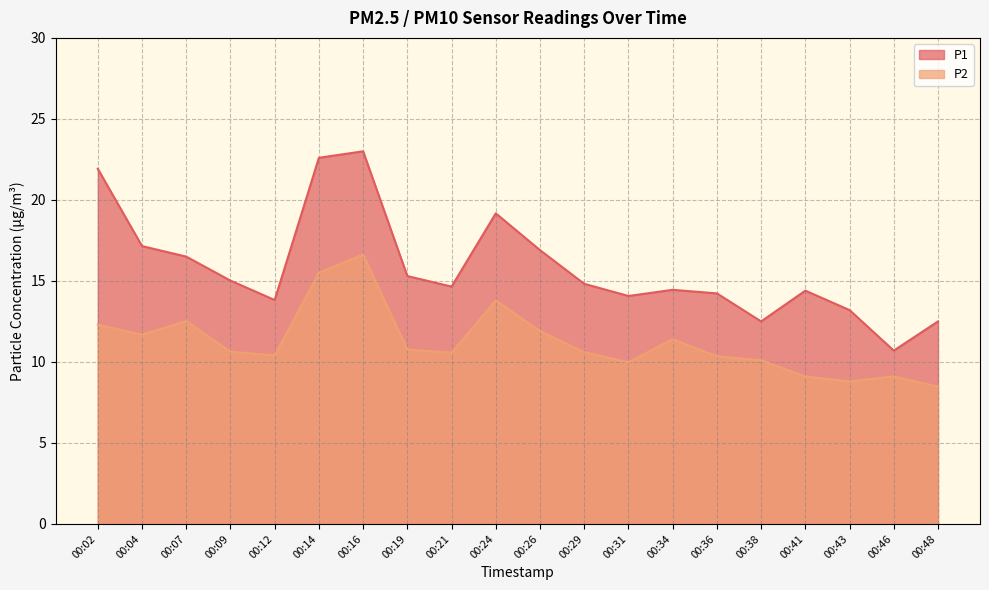

Which category has the highest value in the P1 series?

00:16